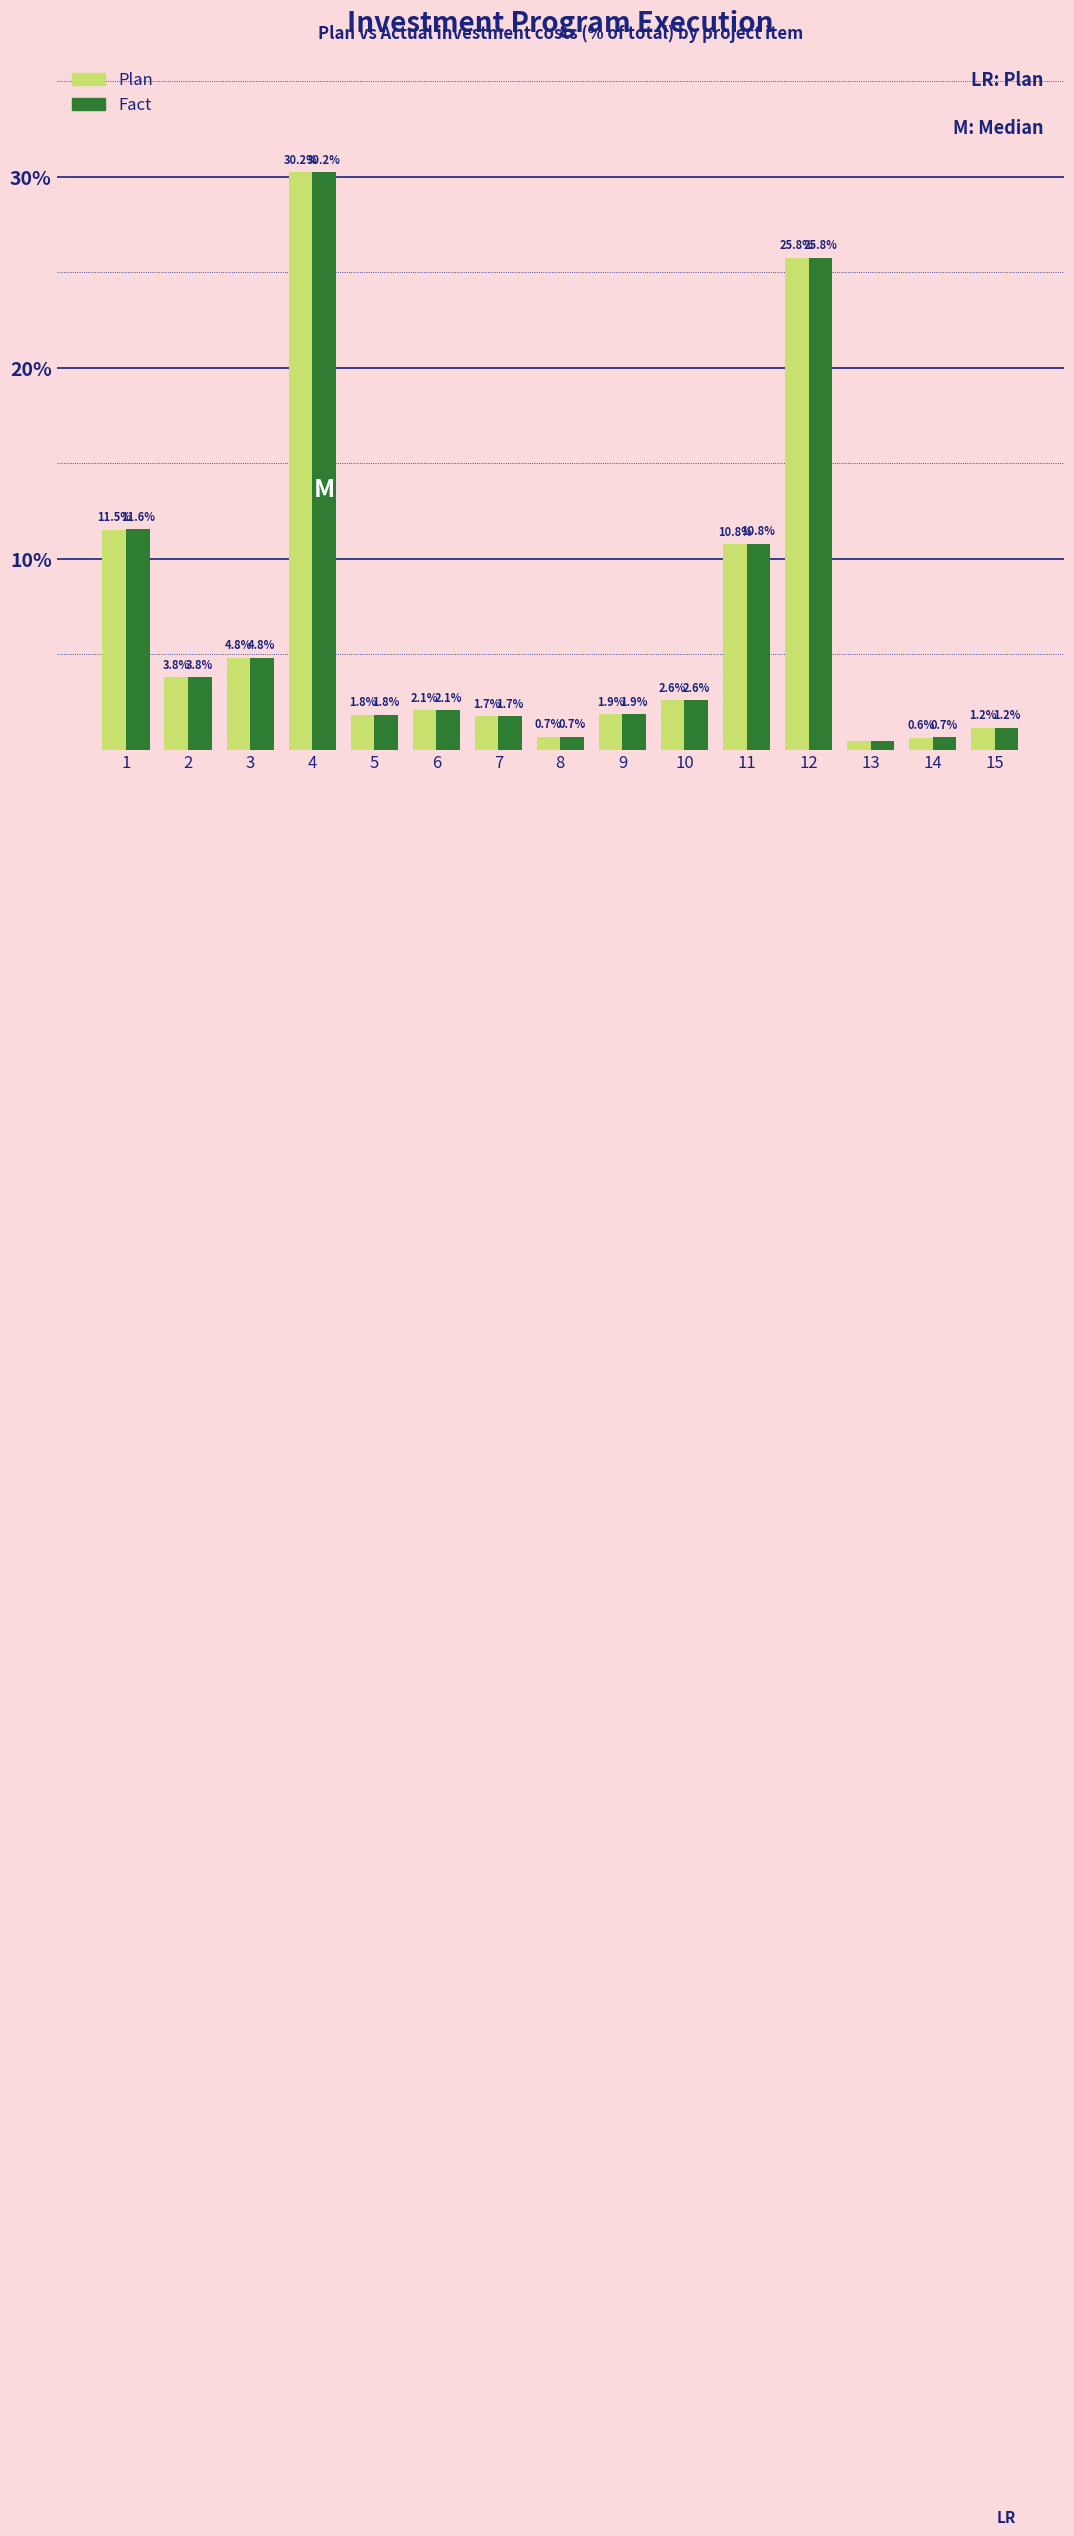

Rank the series by their average value, from highest to lowest.

Fact, Plan